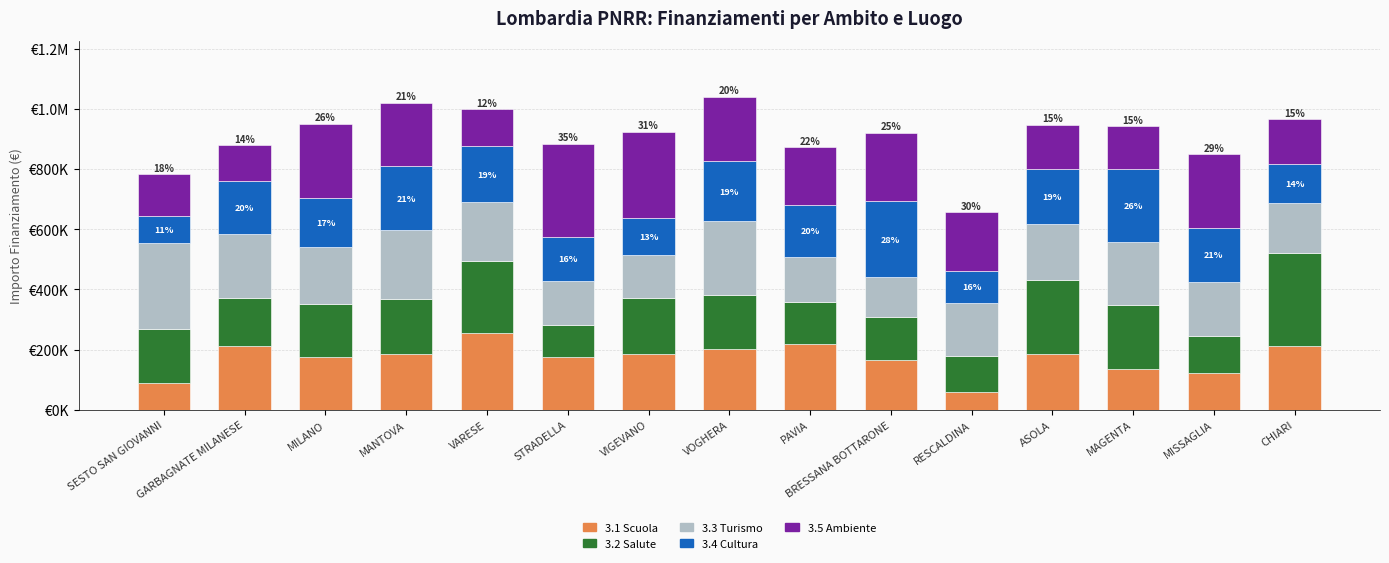

Between MILANO and VARESE, which series saw the biggest shift?

3.5 Ambiente